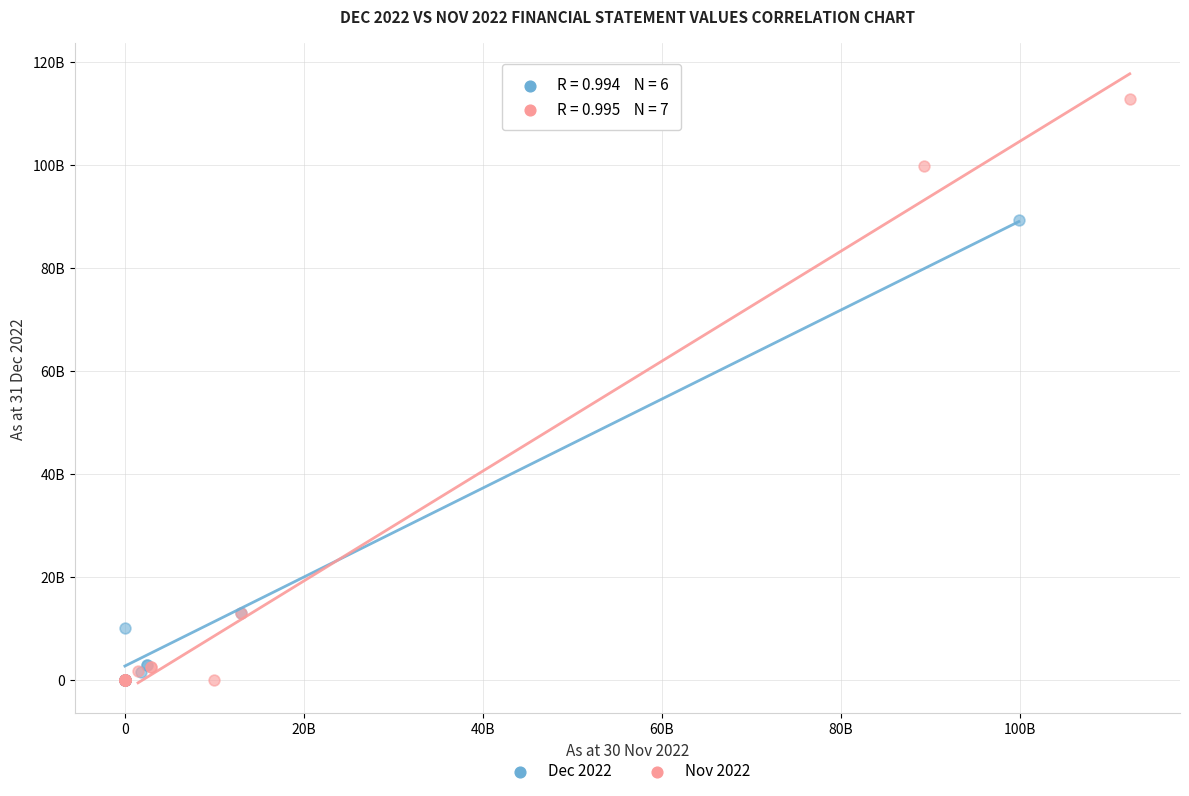

What are all the series names shown in the legend?

Dec 2022, Nov 2022